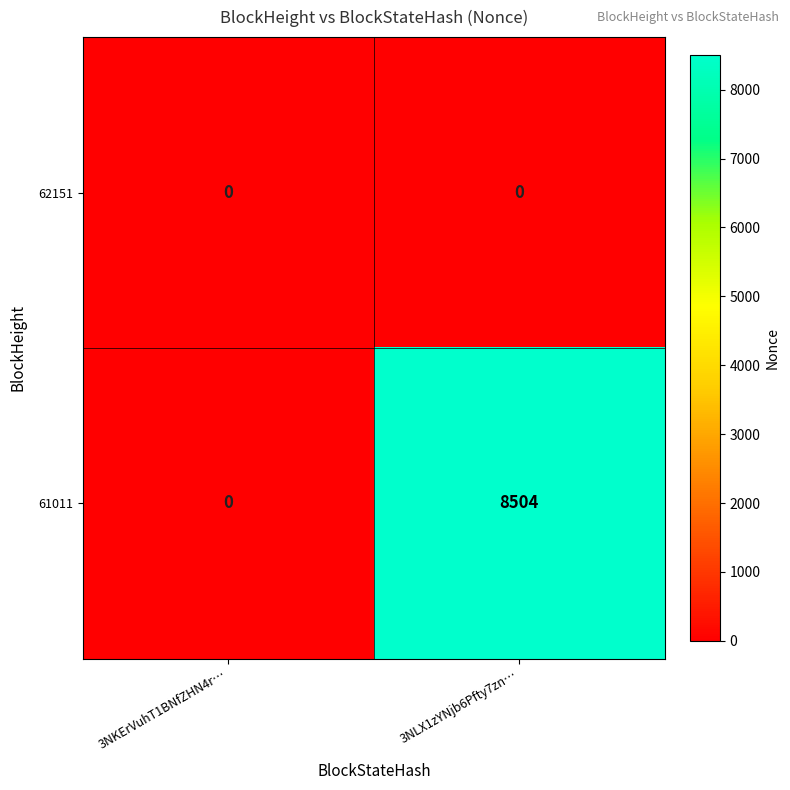

Reading left to right, list all the values displayed in this chart.

62151: 0	0
61011: 0	8504